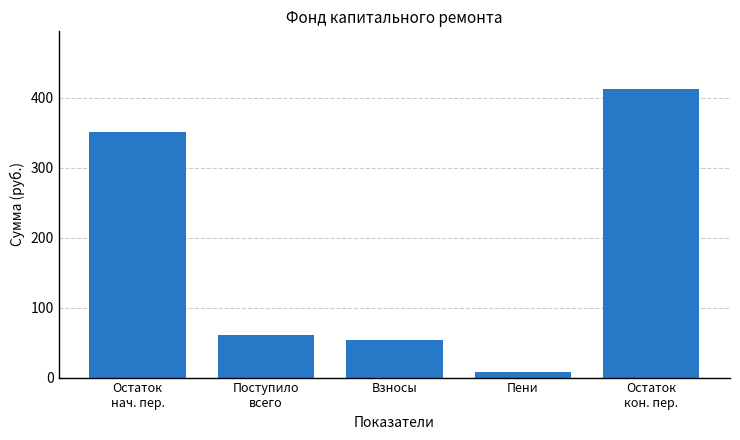

Reading left to right, extract all data points from this chart.

351.2	61.1	53.5	7.6	412.3